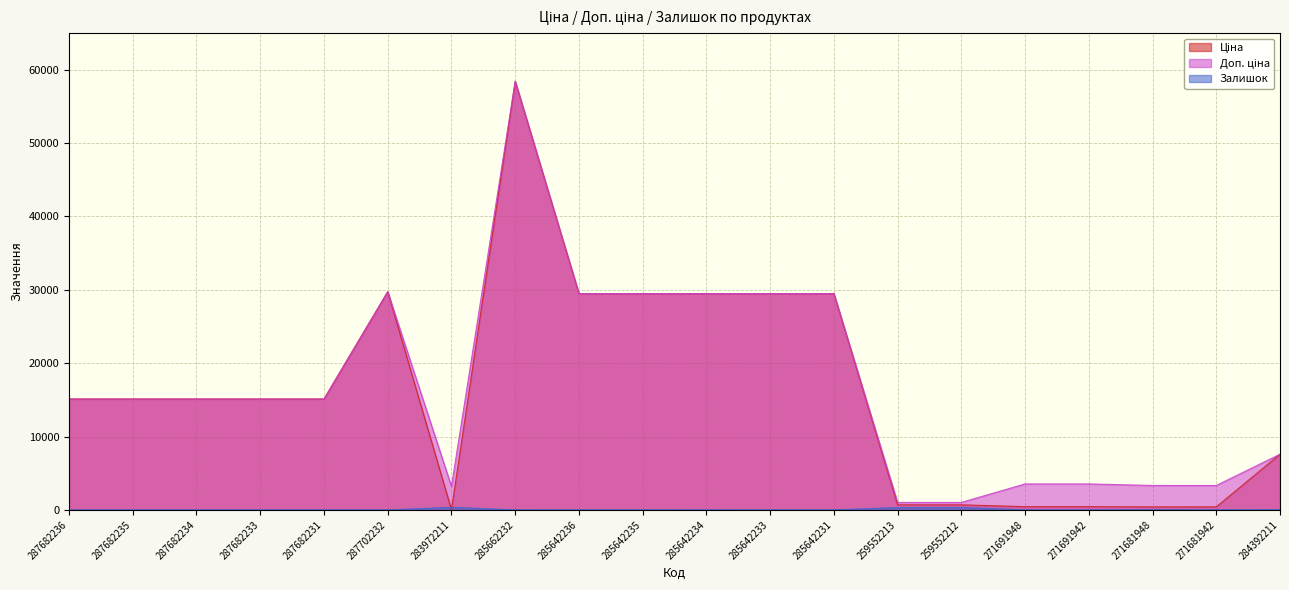

What is the label of the 11th point from the right?

285642235